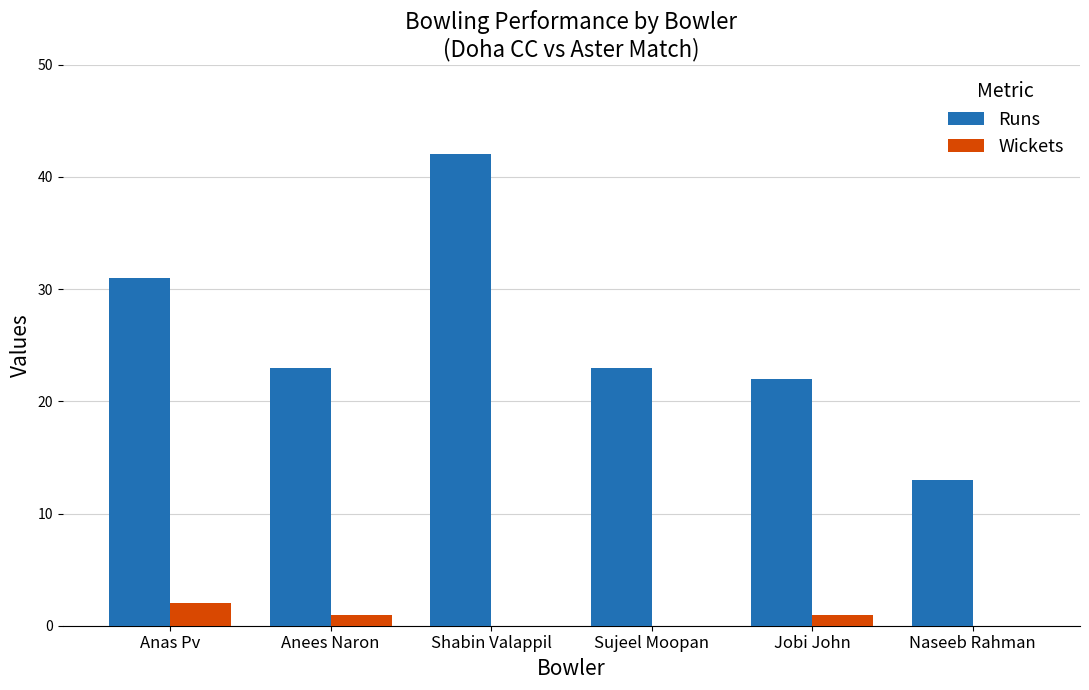

True or false: Runs has a value of 23 at Sujeel Moopan.

True